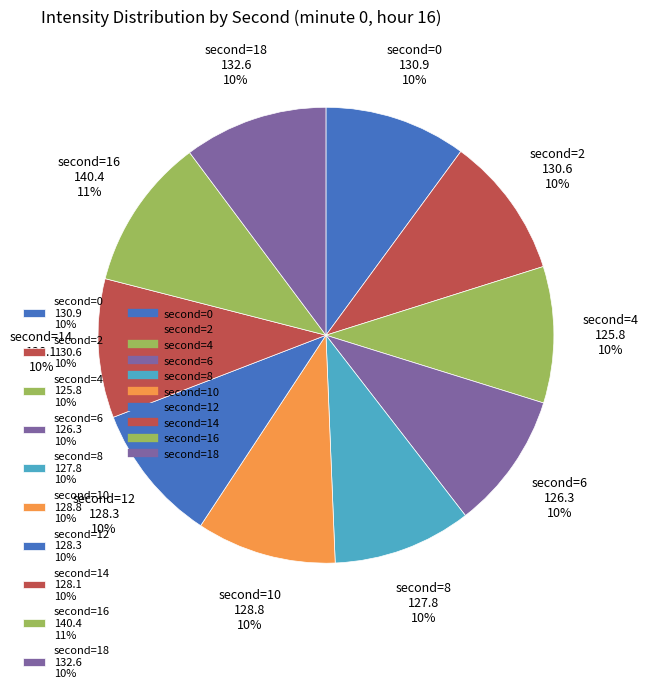

Is there a majority slice in this chart?

No